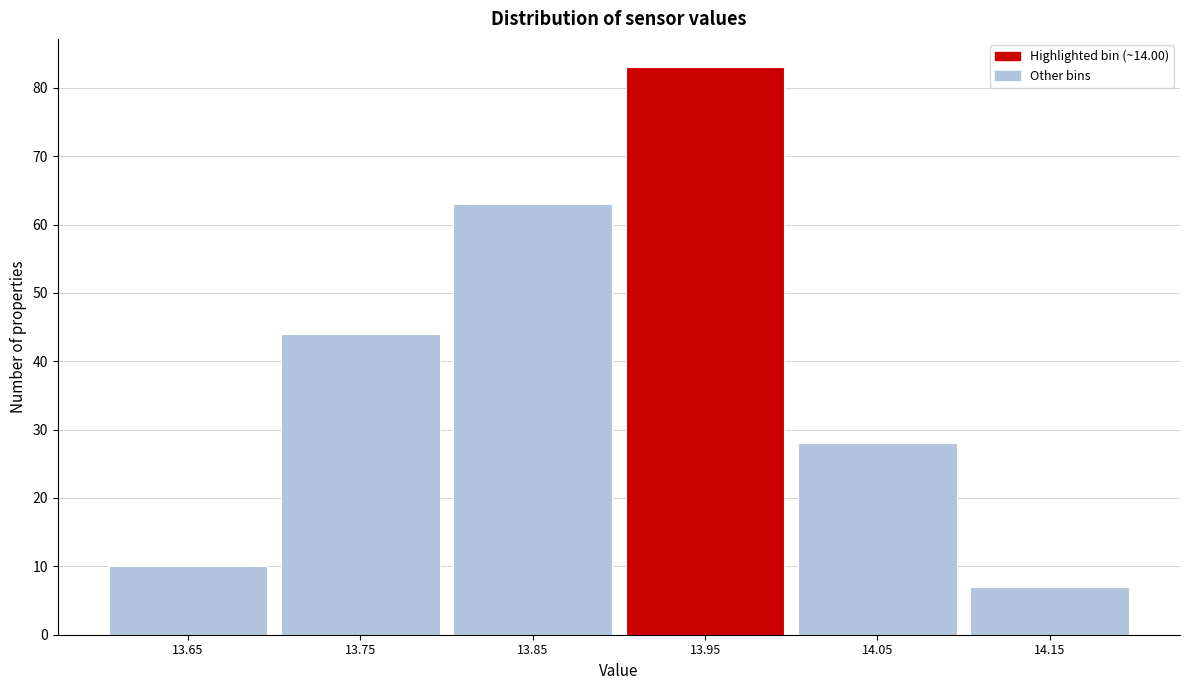

Reading left to right, list all the values displayed in this chart.

13.65=10	13.75=44	13.85=63	13.95=83	14.05=28	14.15=7